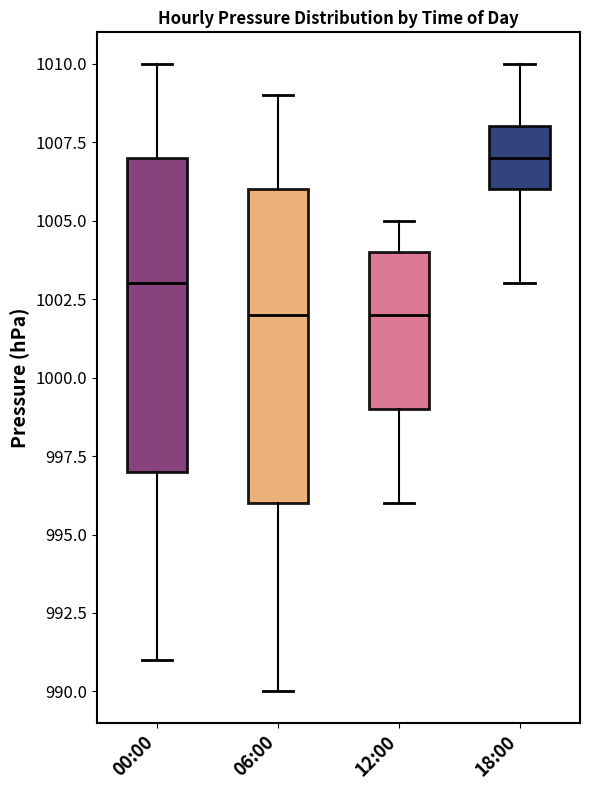

Reading left to right, transcribe this box plot: for each box, give where its median line is, the range the box spans, and where its two whiskers end, as read against the y-axis. The values are not printed on the chart, so give them approximately, as read against the axis.

00:00: median 1003, box 997 to 1007, whiskers 991 to 1010
06:00: median 1002, box 996 to 1006, whiskers 990 to 1009
12:00: median 1002, box 999 to 1004, whiskers 996 to 1005
18:00: median 1007, box 1006 to 1008, whiskers 1003 to 1010